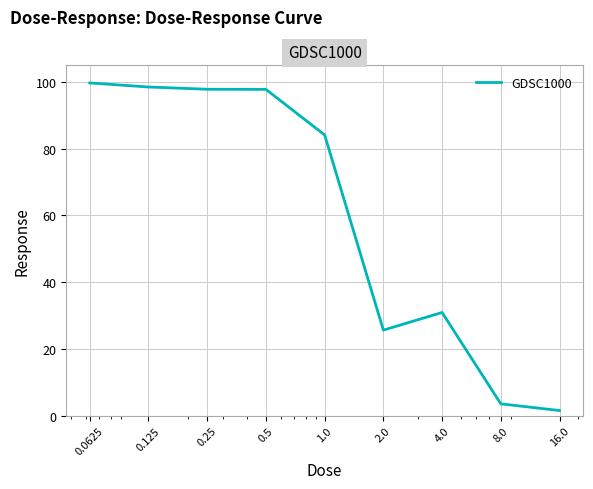

What is the maximum value shown in the chart?

99.7